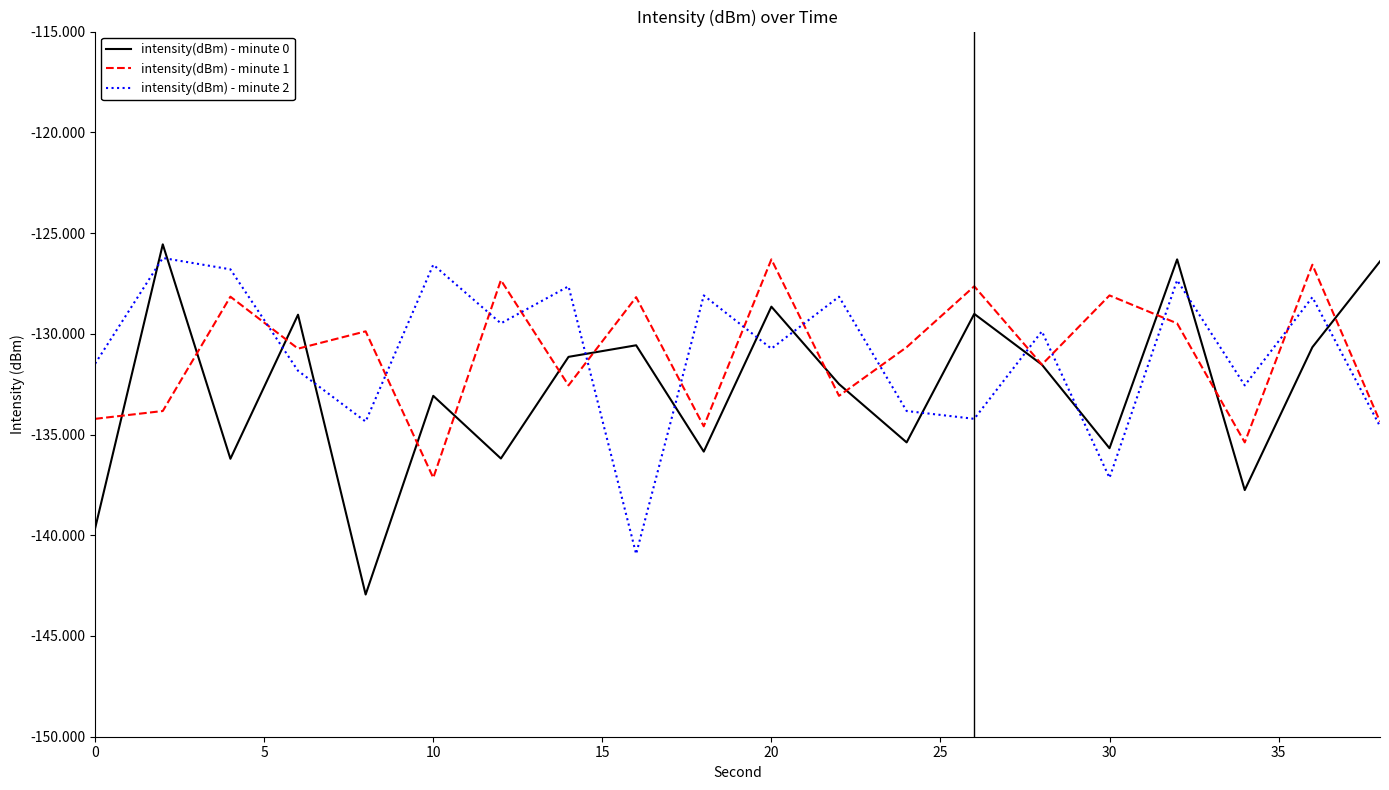

After their last crossing, which series has the higher values: intensity(dBm) - minute 0 or intensity(dBm) - minute 2?

intensity(dBm) - minute 0